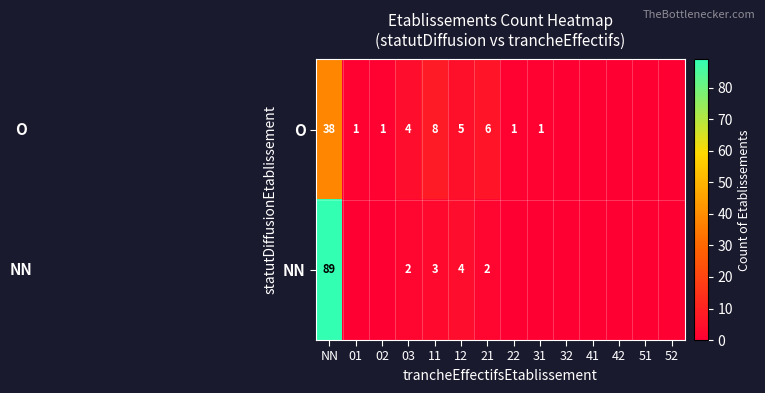

What is the sum of the O values at NN and 02?

39